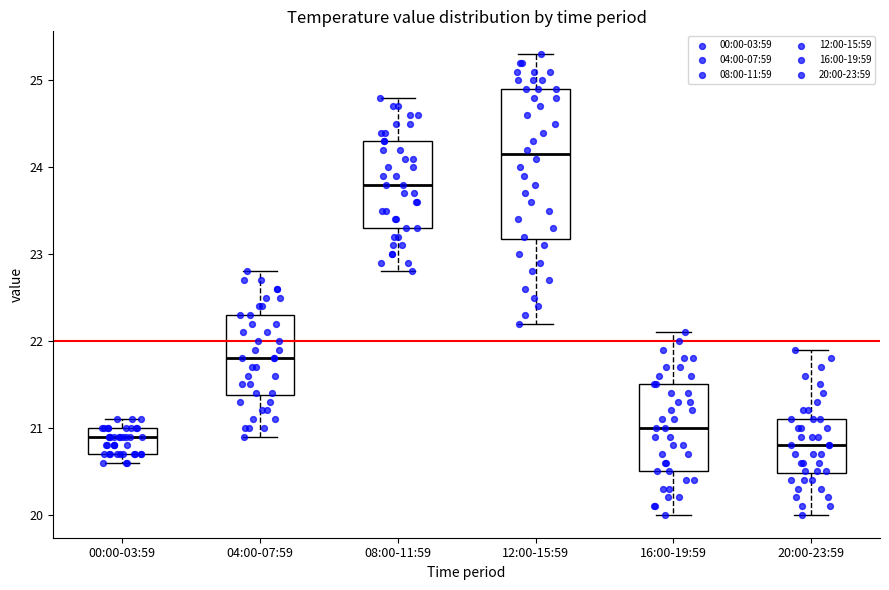

Which box is the tallest, from its lower edge to its upper edge?

12:00-15:59